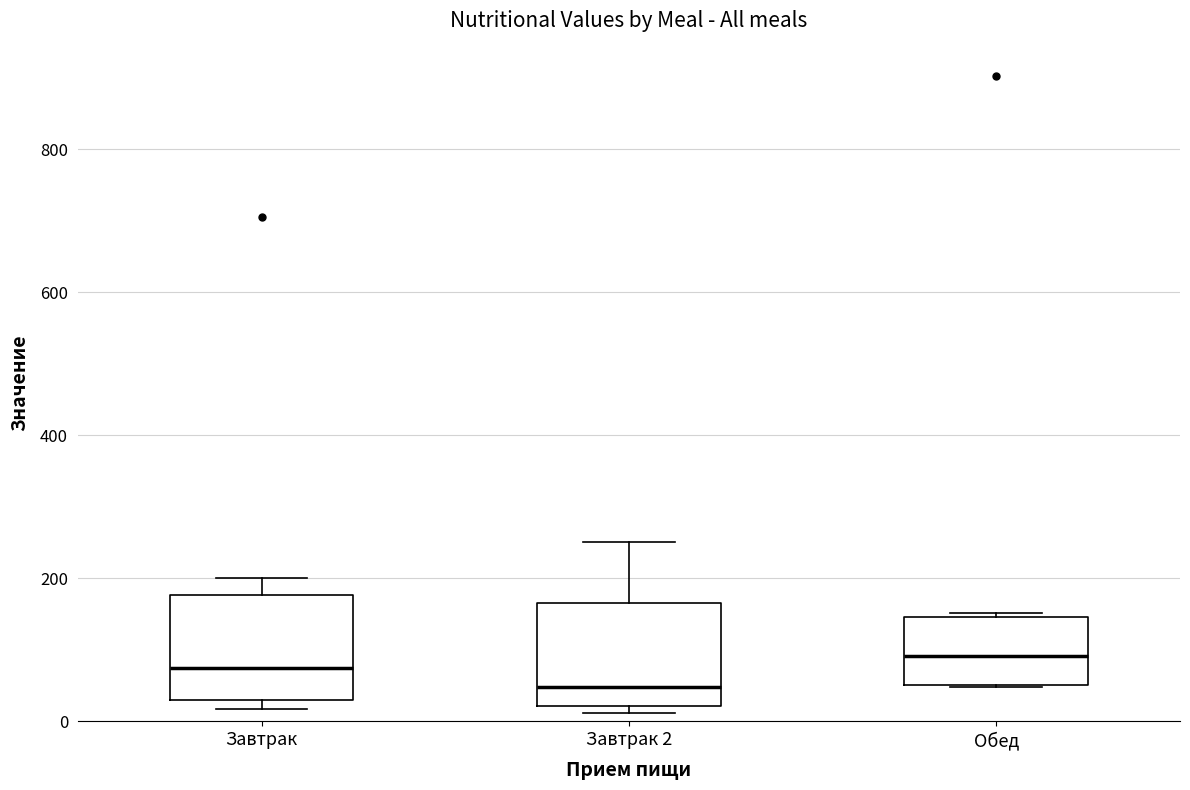

Which box has the lowest median line?

Завтрак 2